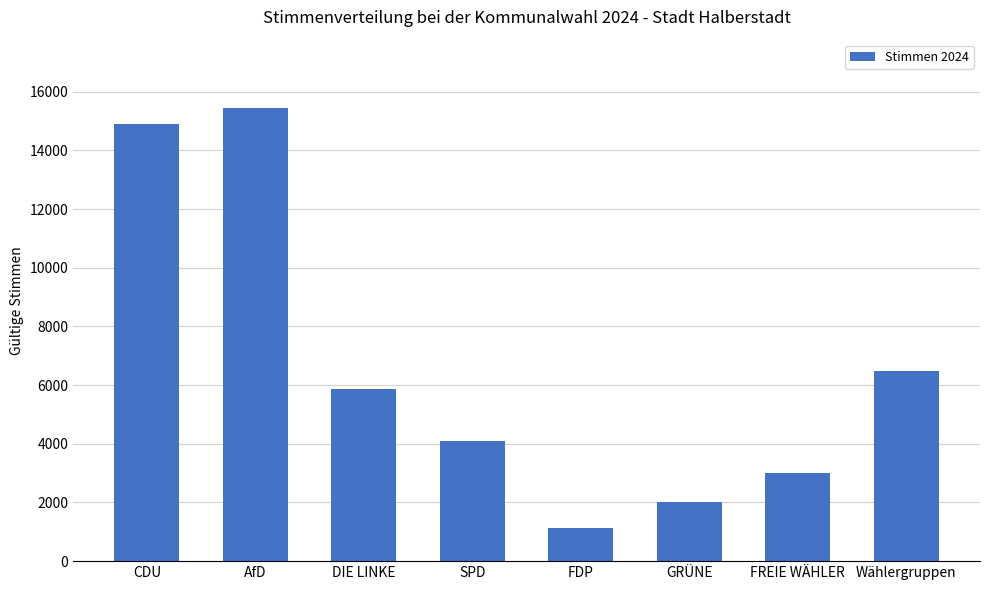

List the labels in order of value, smallest first.

FDP, GRÜNE, FREIE WÄHLER, SPD, DIE LINKE, Wählergruppen, CDU, AfD